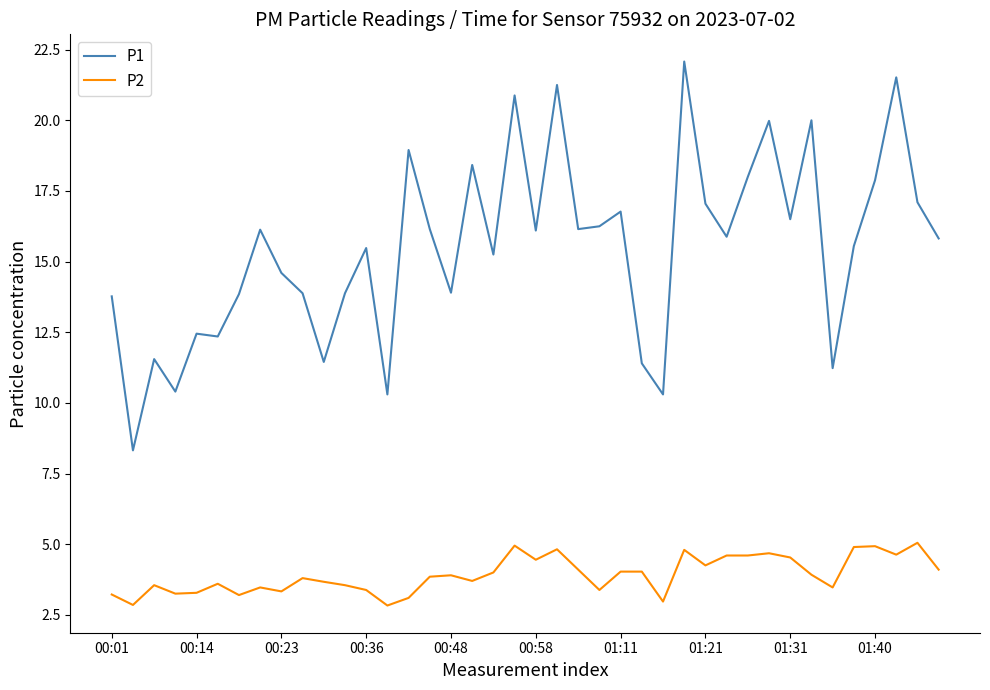

What is the minimum value for P1?

8.3